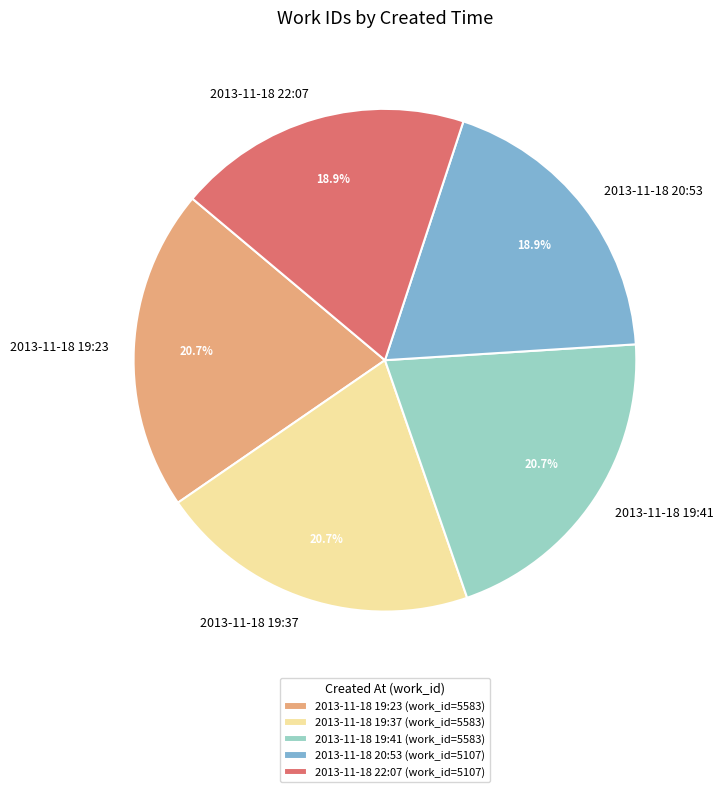

True or false: 2013-11-18 19:37 accounts for 8% of the total.

False